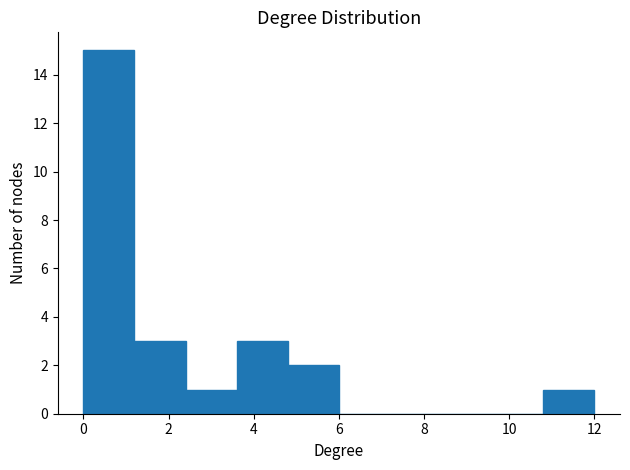

Over which range of the x-axis is the bar tallest?

0.0 to 1.2